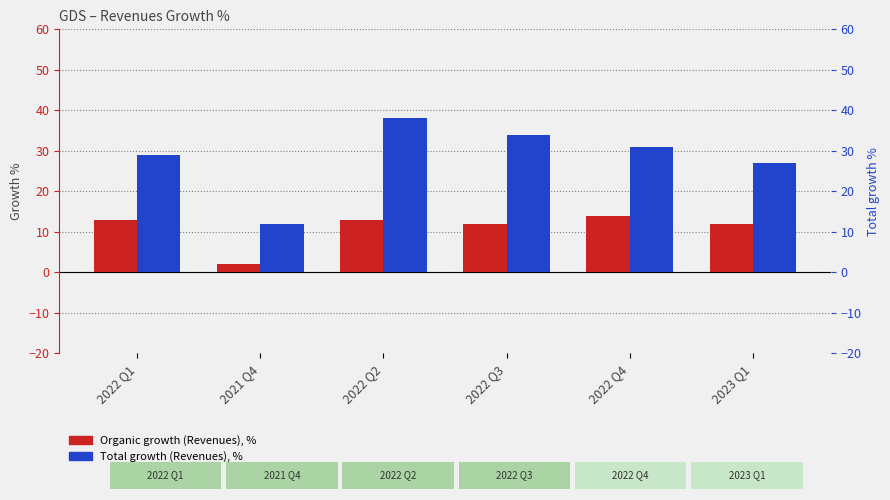

Reading left to right, what are all the values shown in this chart?

Organic growth (Revenues), %: 2022 Q1=13	2021 Q4=2	2022 Q2=13	2022 Q3=12	2022 Q4=14	2023 Q1=12
Total growth (Revenues), %: 2022 Q1=29	2021 Q4=12	2022 Q2=38	2022 Q3=34	2022 Q4=31	2023 Q1=27